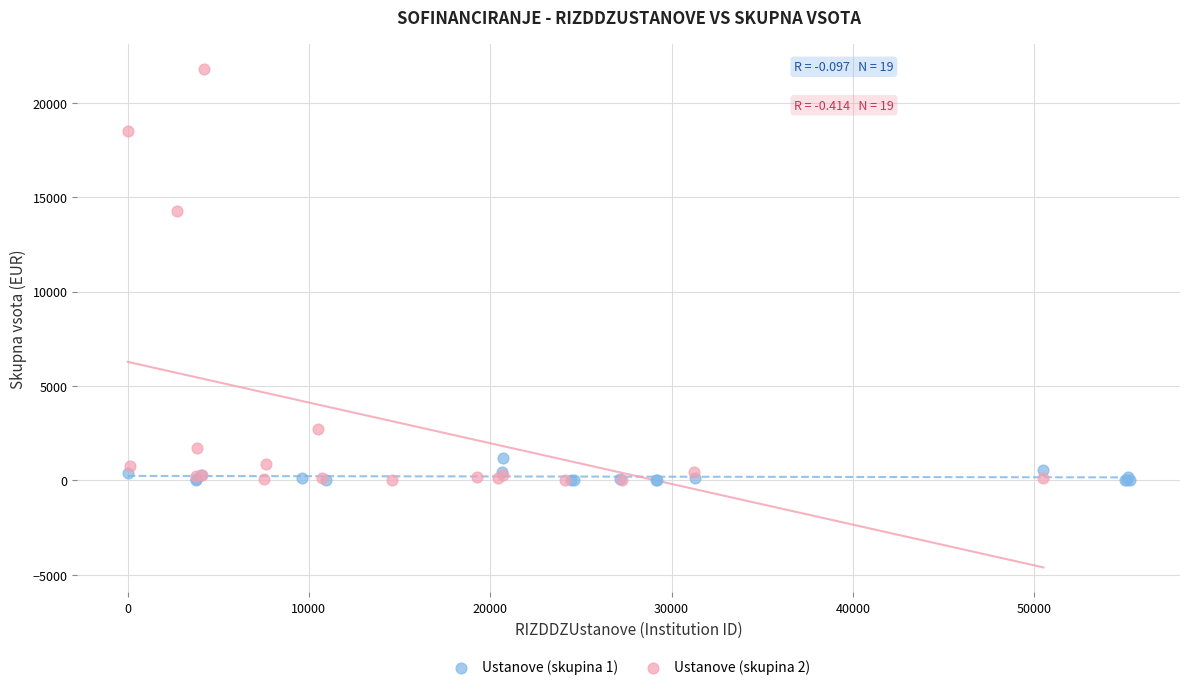

Which series has the widest spread of Y values?

Ustanove (skupina 2)